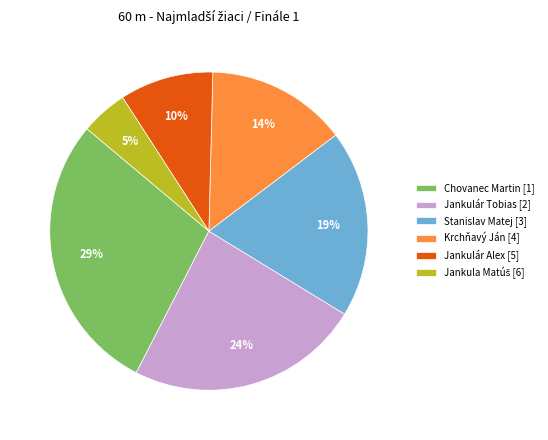

To the nearest percent, what is the difference between the Krchňavý Ján and Stanislav Matej slice percentages?

5%